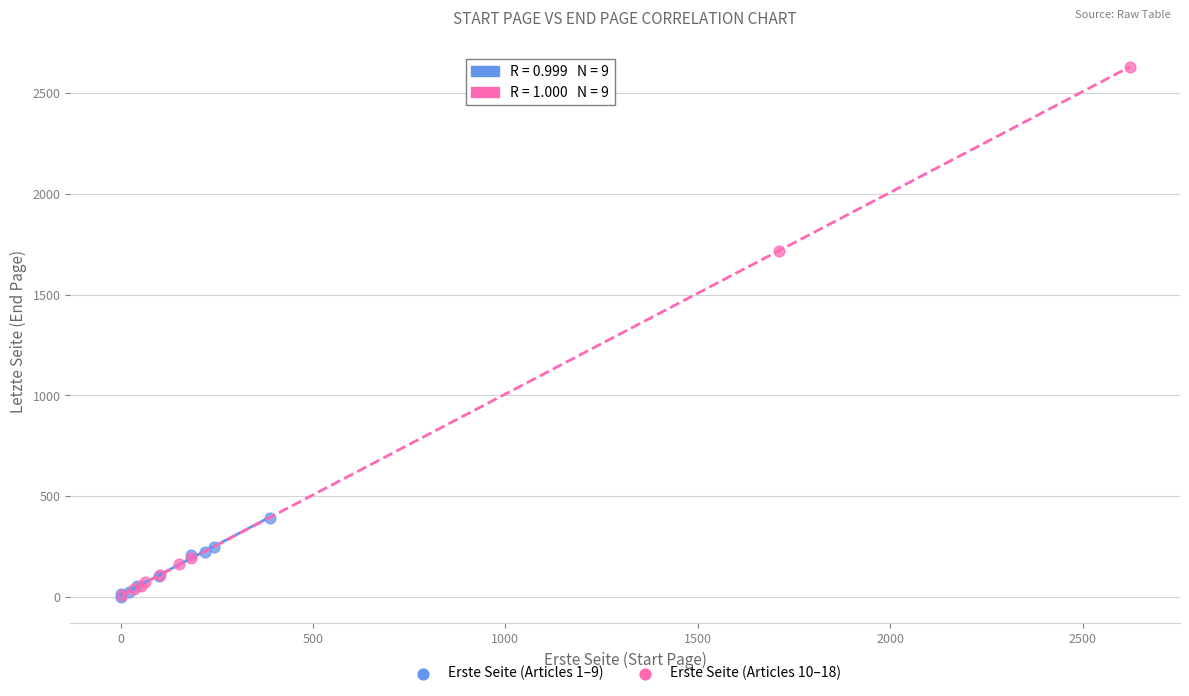

Which series has the widest spread of Y values?

Erste Seite (Articles 10–18)